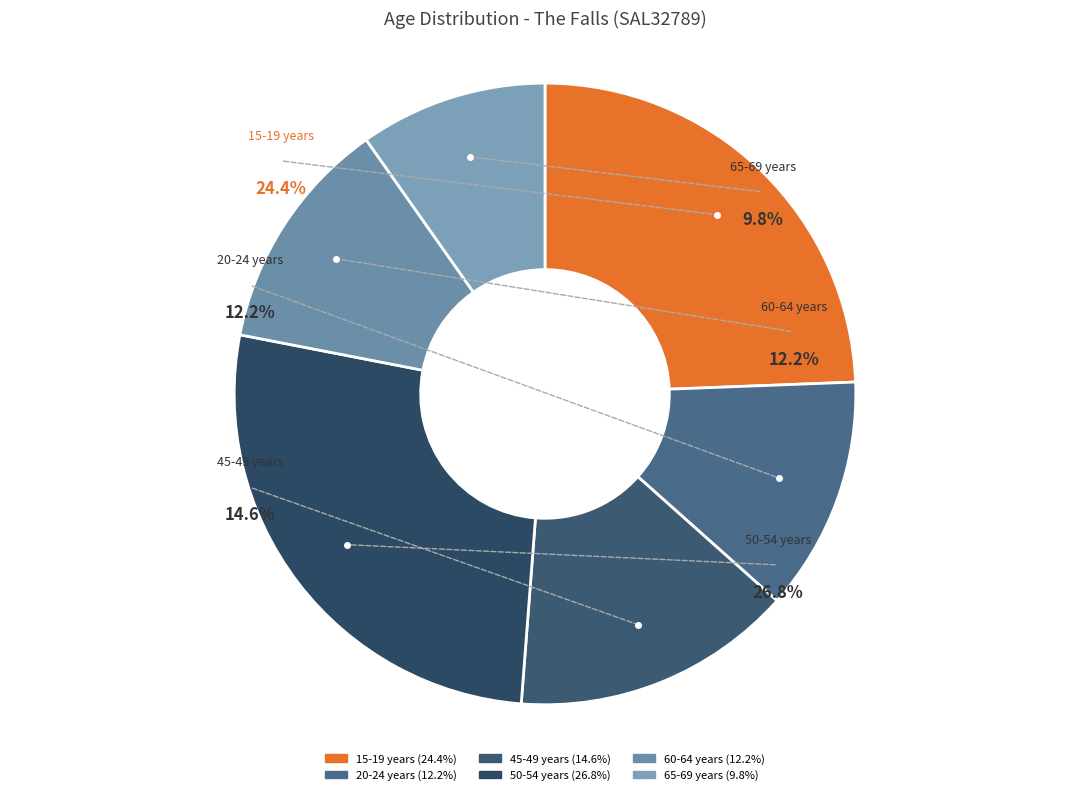

Which category has the biggest portion of the pie?

50-54 years